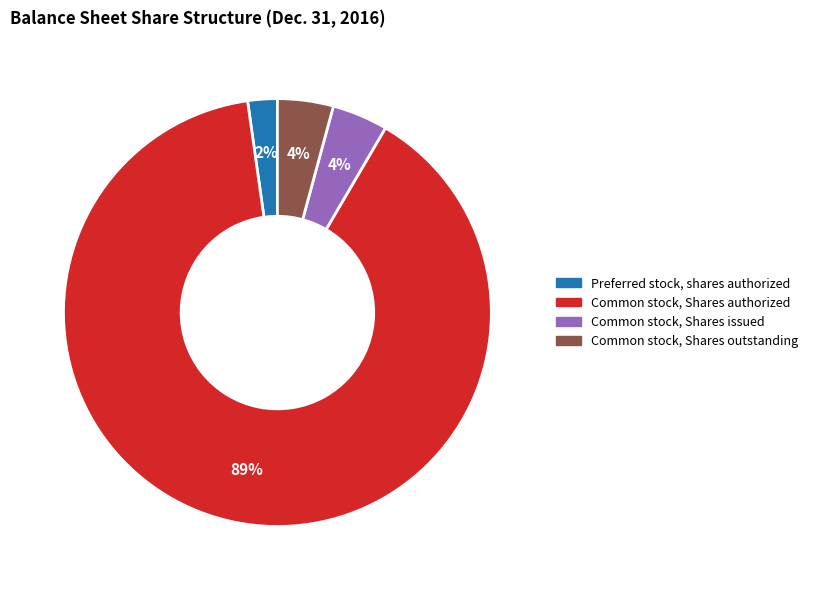

What percentage is the Common stock, Shares outstanding slice, to the nearest percent?

4%